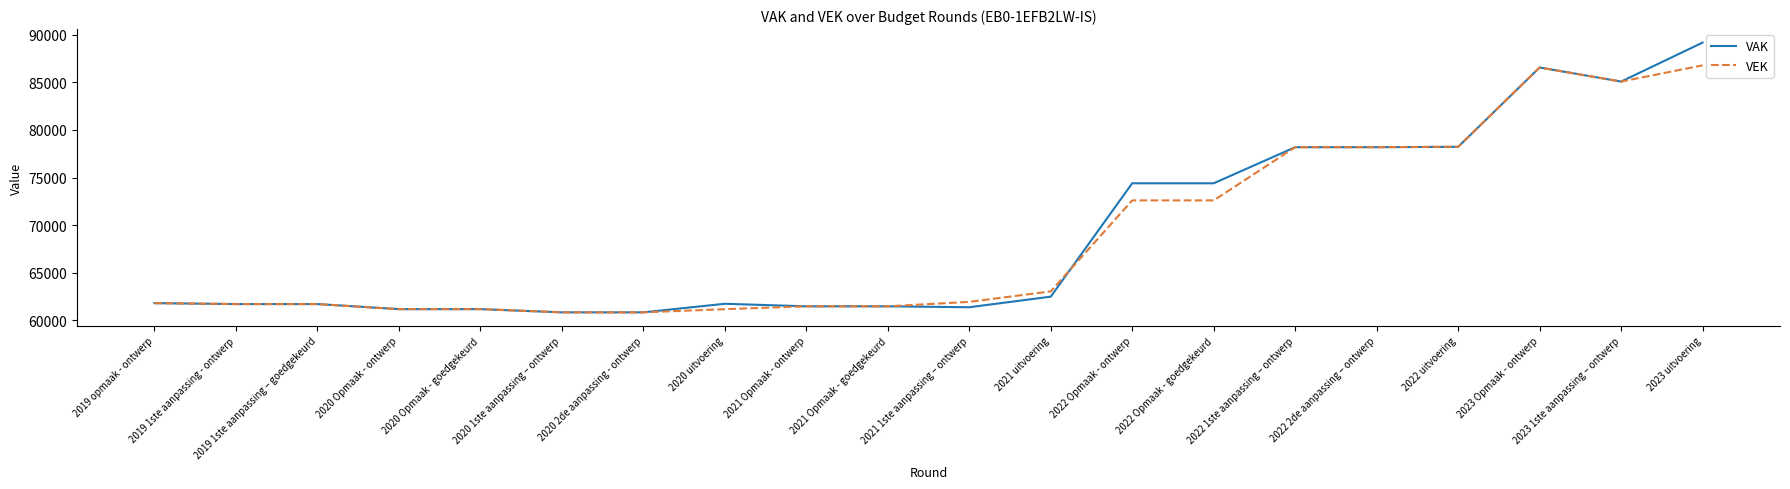

List the series in order of their peak value, lowest first.

VEK, VAK